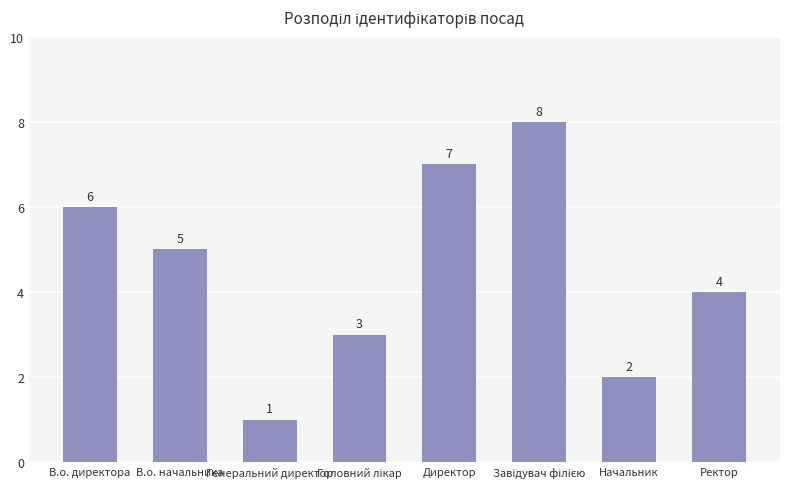

The value at Ректор is 4. True or false?

True